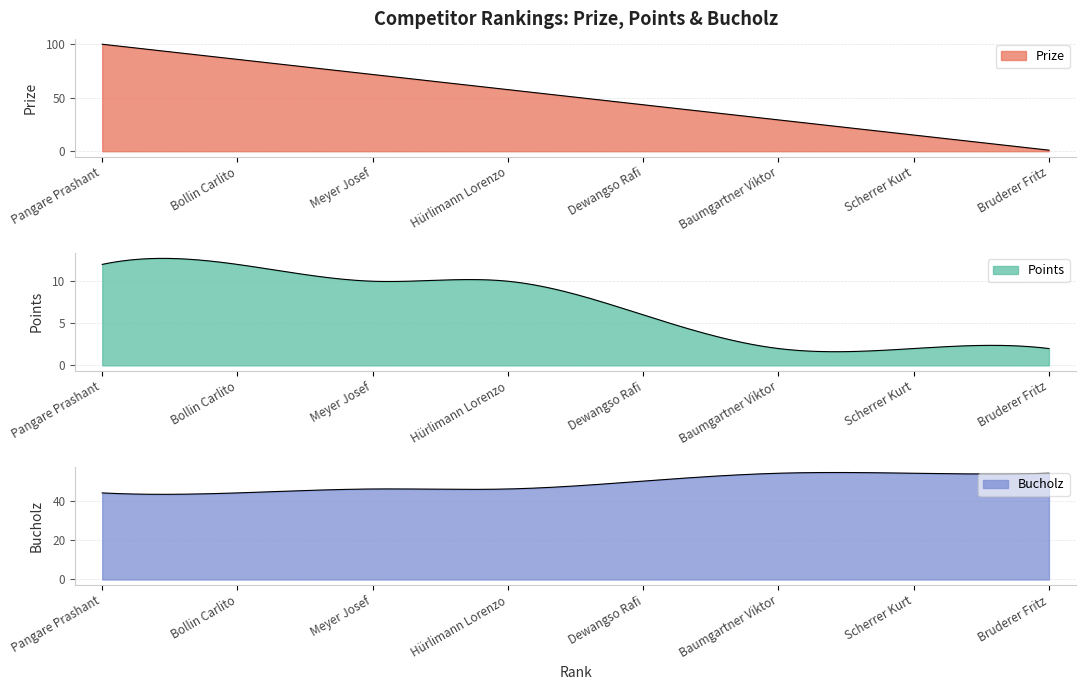

What is the difference between the maximum and minimum values in the Bucholz series?

10.0